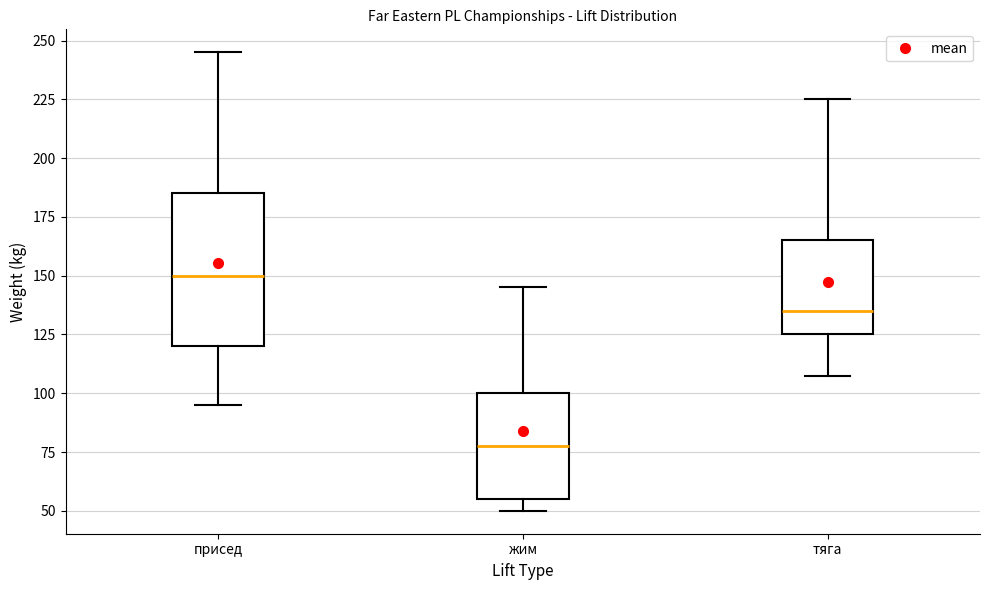

Reading left to right, transcribe this box plot: for each box, give where its median line is, the range the box spans, and where its two whiskers end, as read against the y-axis. The values are not printed on the chart, so give them approximately, as read against the axis.

присед: median 150, box 120 to 185, whiskers 95 to 245
жим: median 80, box 55 to 100, whiskers 50 to 145
тяга: median 135, box 125 to 165, whiskers 110 to 225